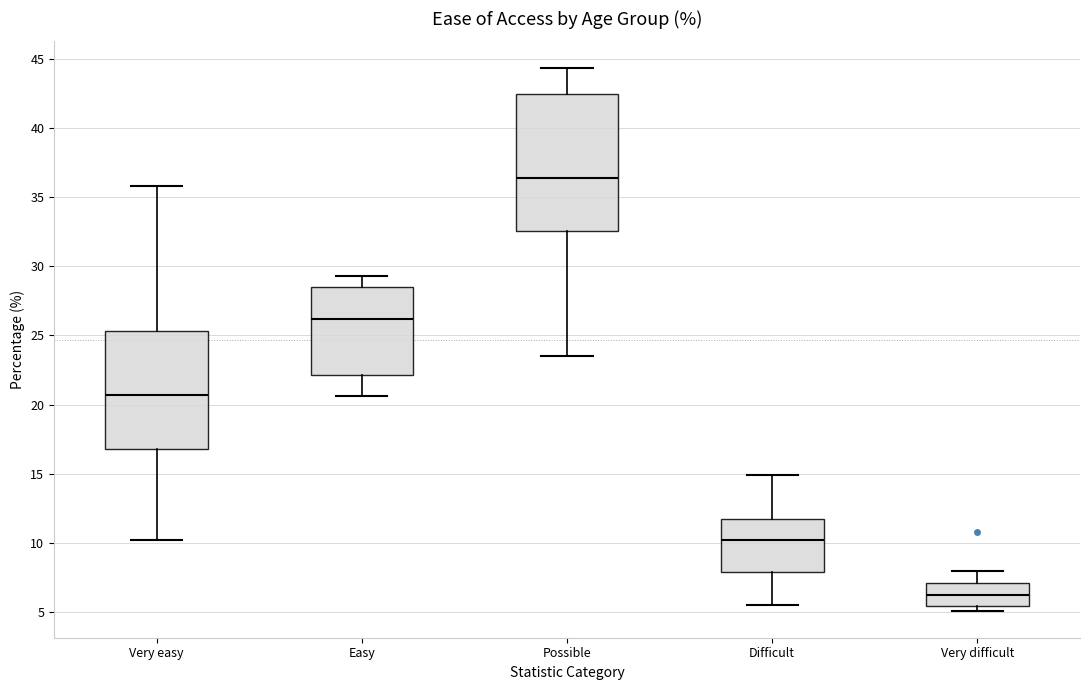

Reading left to right, read every box against the y-axis: the position of its median line, the range the box covers, and the ends of its whiskers. The values are not printed on the chart, so give them approximately, as read against the axis.

Very easy: median 20.5, box 17.0 to 25.5, whiskers 10.0 to 36.0
Easy: median 26.0, box 22.0 to 28.5, whiskers 20.5 to 29.5
Possible: median 36.5, box 32.5 to 42.5, whiskers 23.5 to 44.5
Difficult: median 10.0, box 8.0 to 11.5, whiskers 5.5 to 15.0
Very difficult: median 6.0, box 5.5 to 7.0, whiskers 5.0 to 8.0